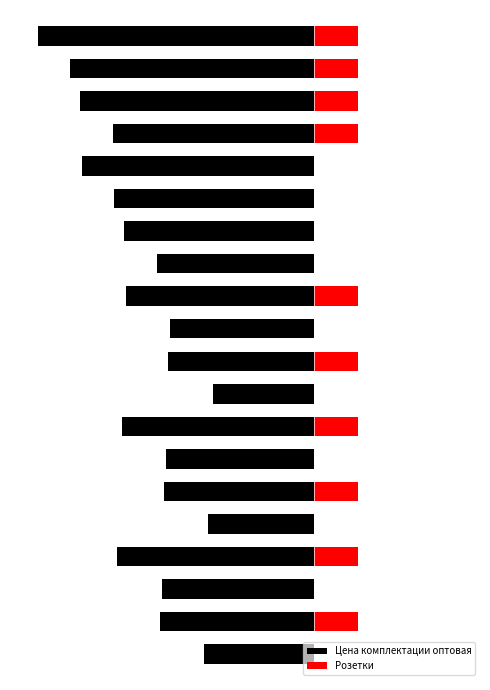

Between 7 and 9, which series saw the biggest shift?

Цена комплектации оптовая